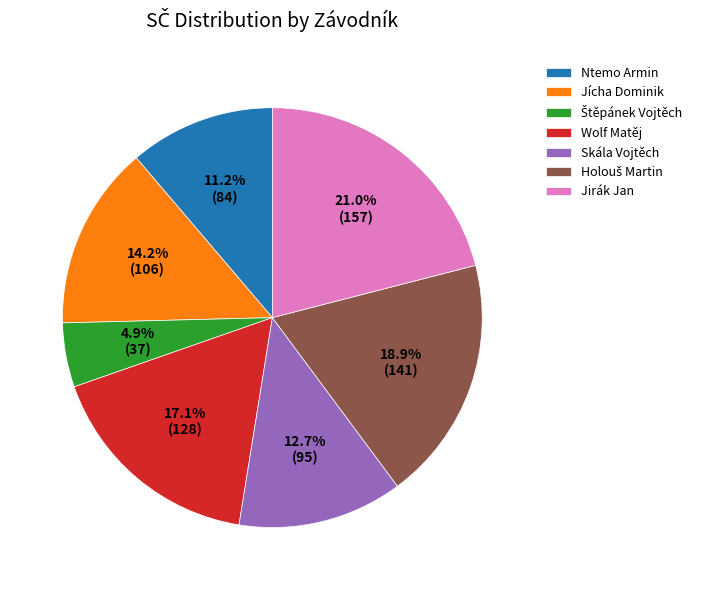

Is there a majority slice in this chart?

No